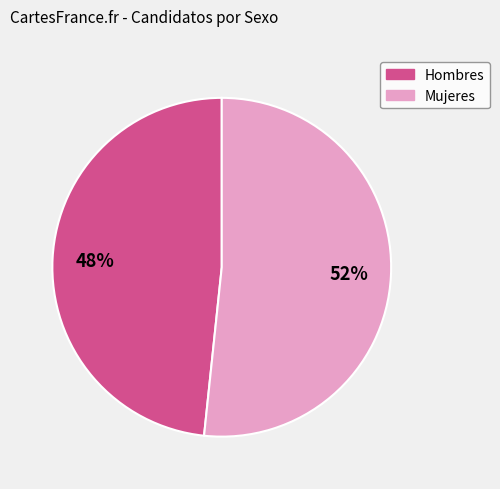

How many segments does this pie chart have?

2